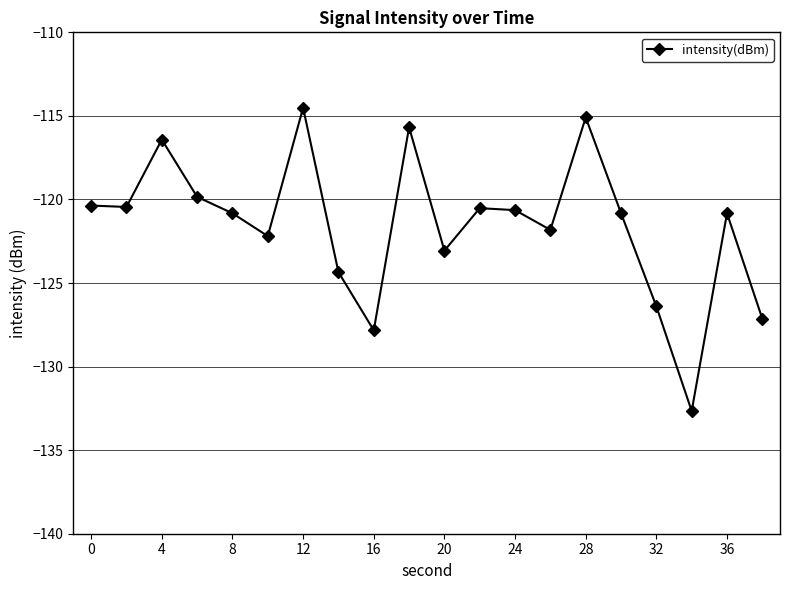

What is the value of the 9th point from the left?

-127.8